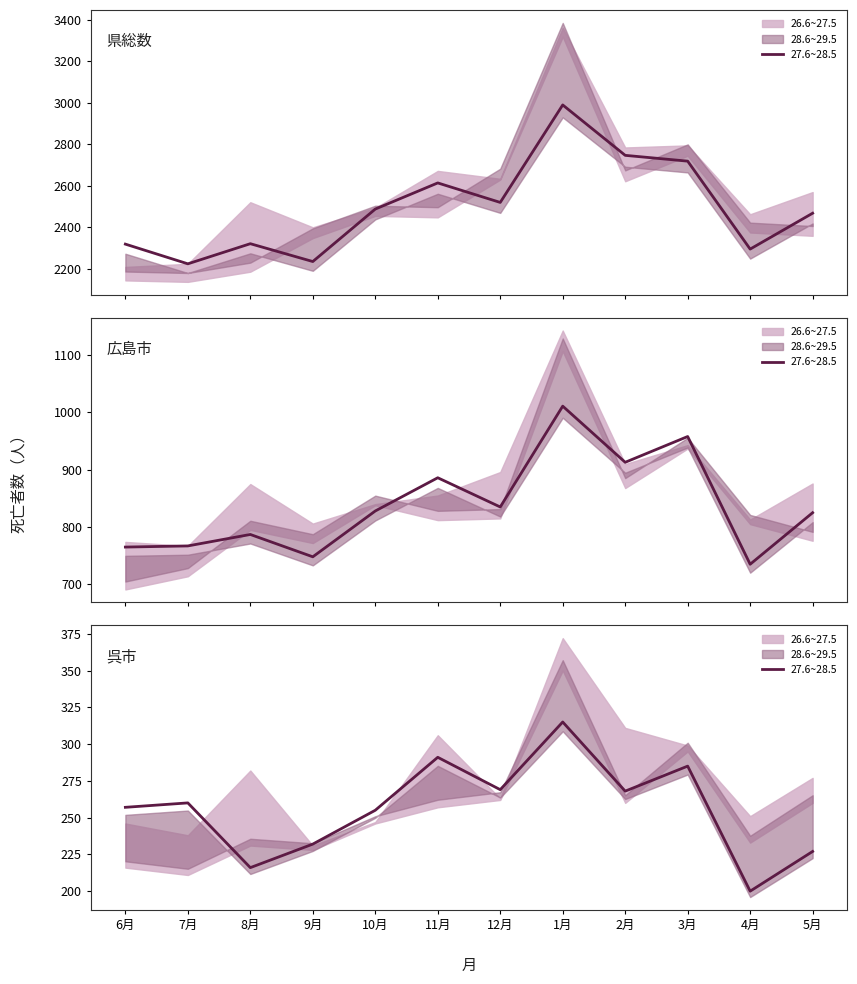

What is the value of the 6th point from the left?

291